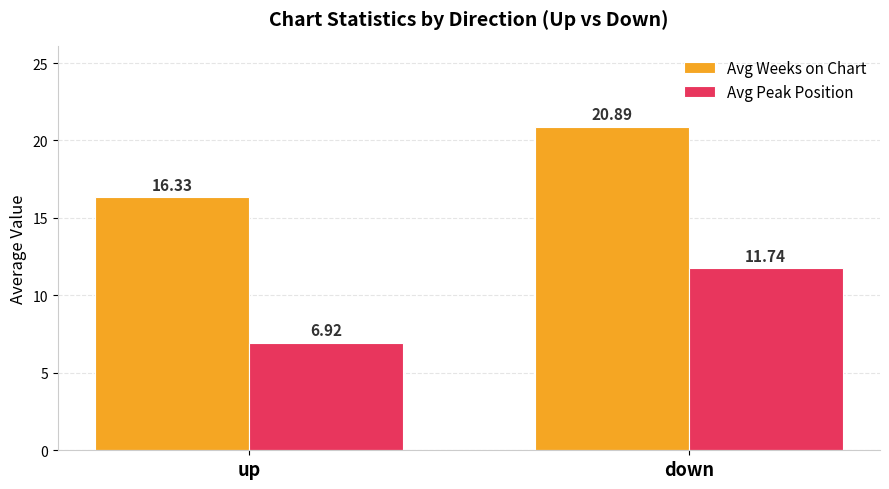

At down, list the series in order from largest to smallest.

Avg Weeks on Chart, Avg Peak Position